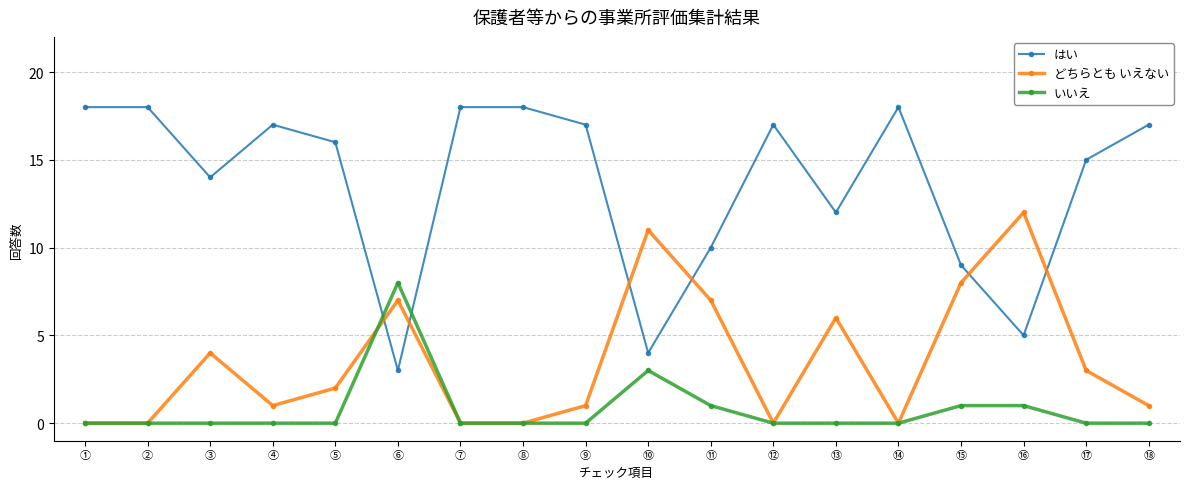

True or false: どちらとも いえない has a value of 4 at ⑥.

False